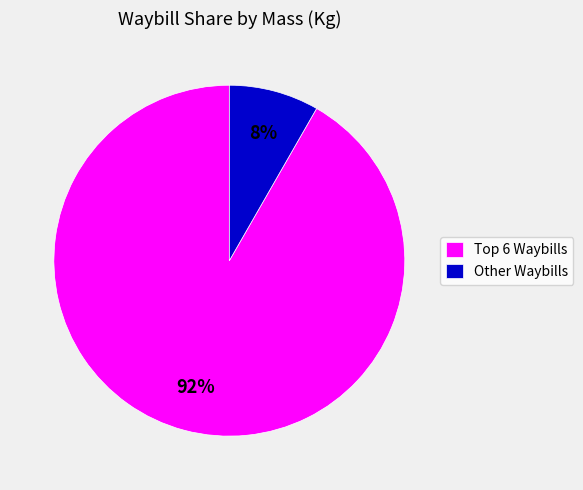

To the nearest percent, what is the average slice percentage?

50%